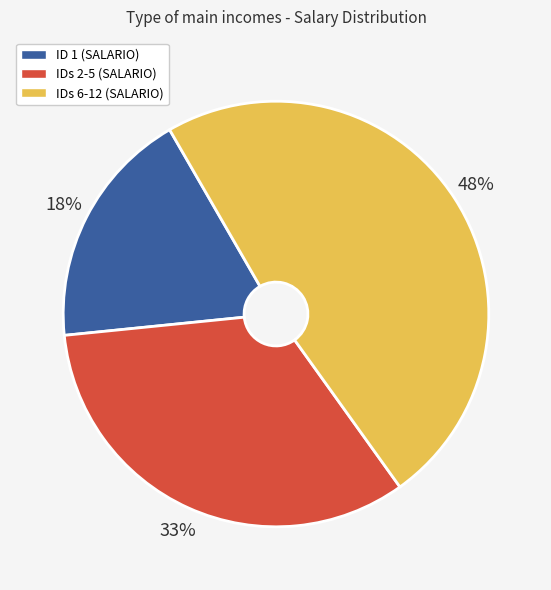

Is there a majority slice in this chart?

No